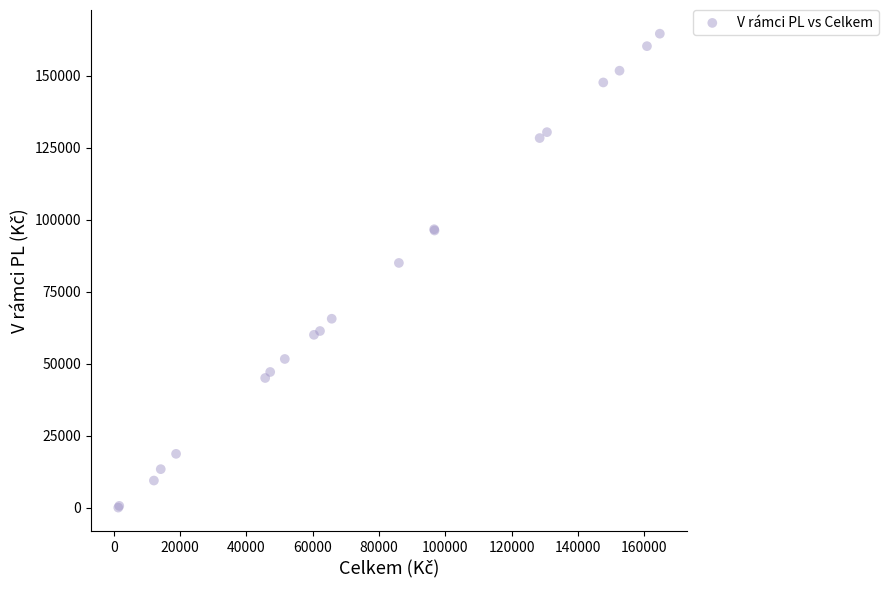

What Y value in the scatter plot is closest to 82266?

84945.9